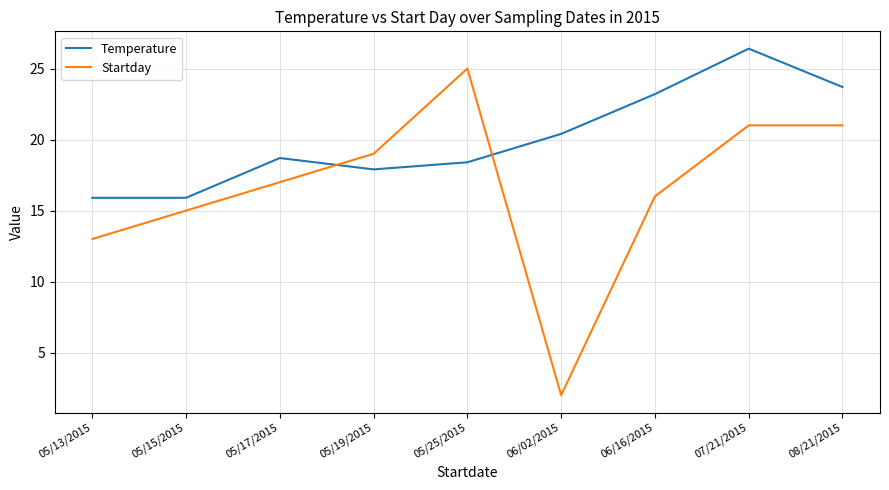

Between 05/13/2015 and 05/17/2015, which series saw the biggest shift?

Startday